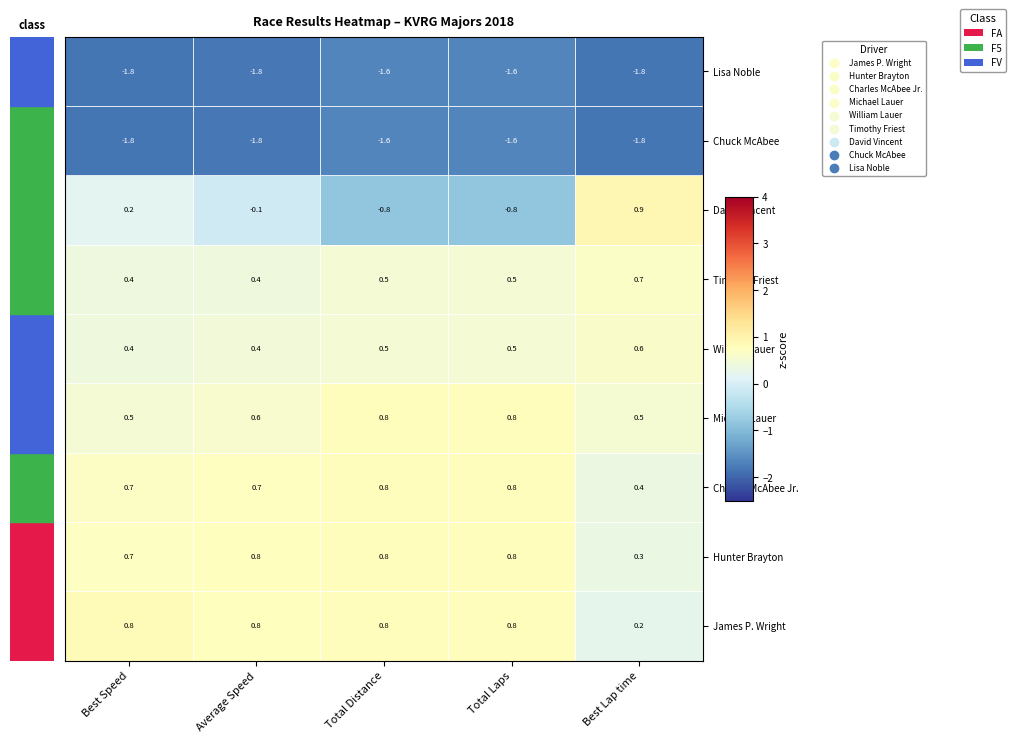

Count the Hunter Brayton values in the range 0 to 1.

5